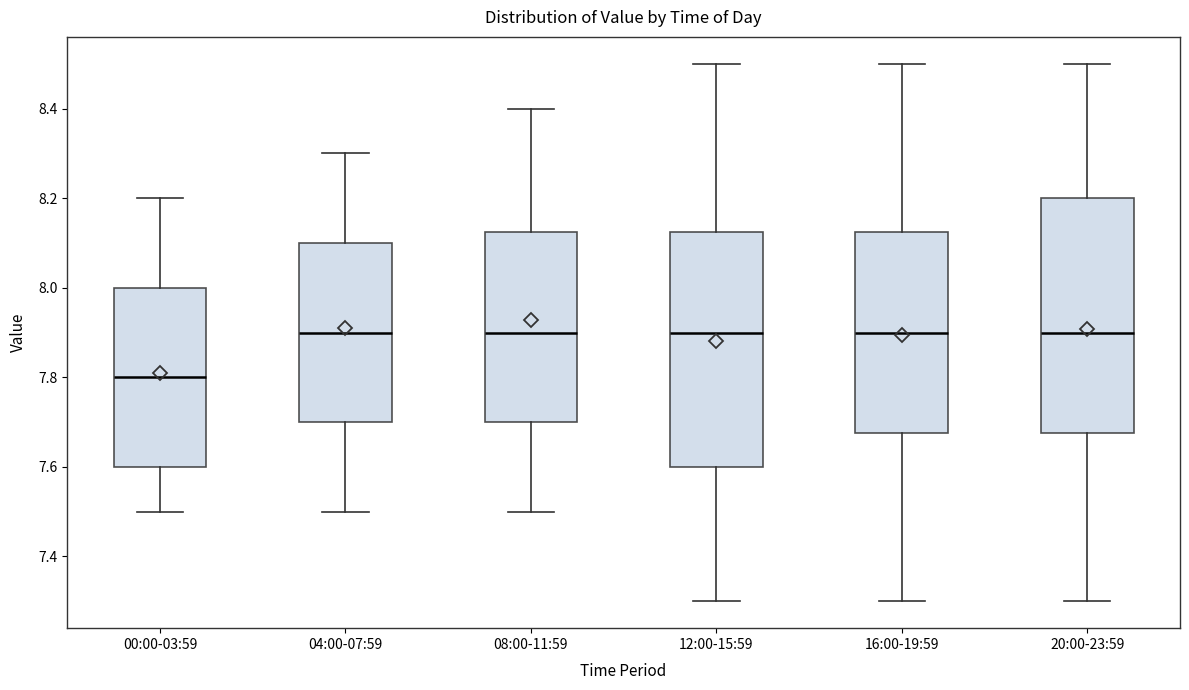

Reading left to right, transcribe this box plot: for each box, give where its median line is, the range the box spans, and where its two whiskers end, as read against the y-axis. The values are not printed on the chart, so give them approximately, as read against the axis.

00:00-03:59: median 7.80, box 7.60 to 8.00, whiskers 7.50 to 8.20
04:00-07:59: median 7.90, box 7.70 to 8.10, whiskers 7.50 to 8.30
08:00-11:59: median 7.90, box 7.70 to 8.12, whiskers 7.50 to 8.40
12:00-15:59: median 7.90, box 7.60 to 8.12, whiskers 7.30 to 8.50
16:00-19:59: median 7.90, box 7.68 to 8.12, whiskers 7.30 to 8.50
20:00-23:59: median 7.90, box 7.68 to 8.20, whiskers 7.30 to 8.50